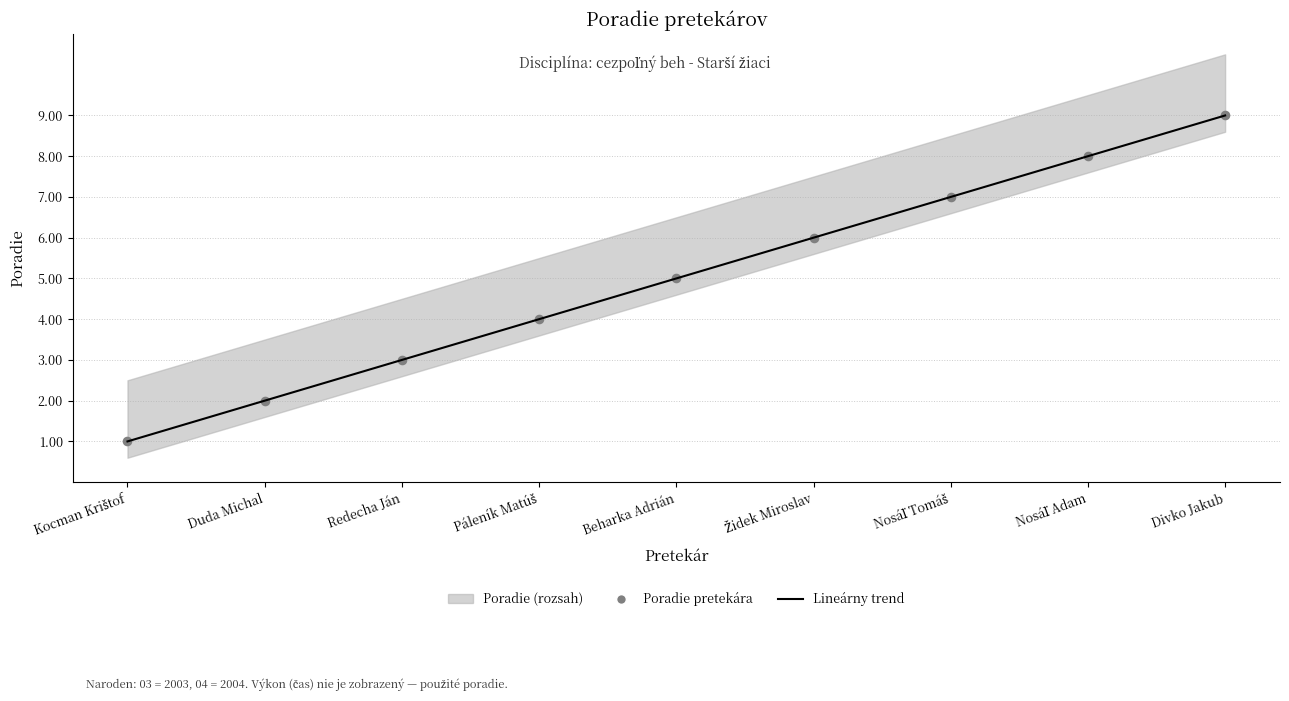

At which category is the sum across all series the highest?

Divko Jakub